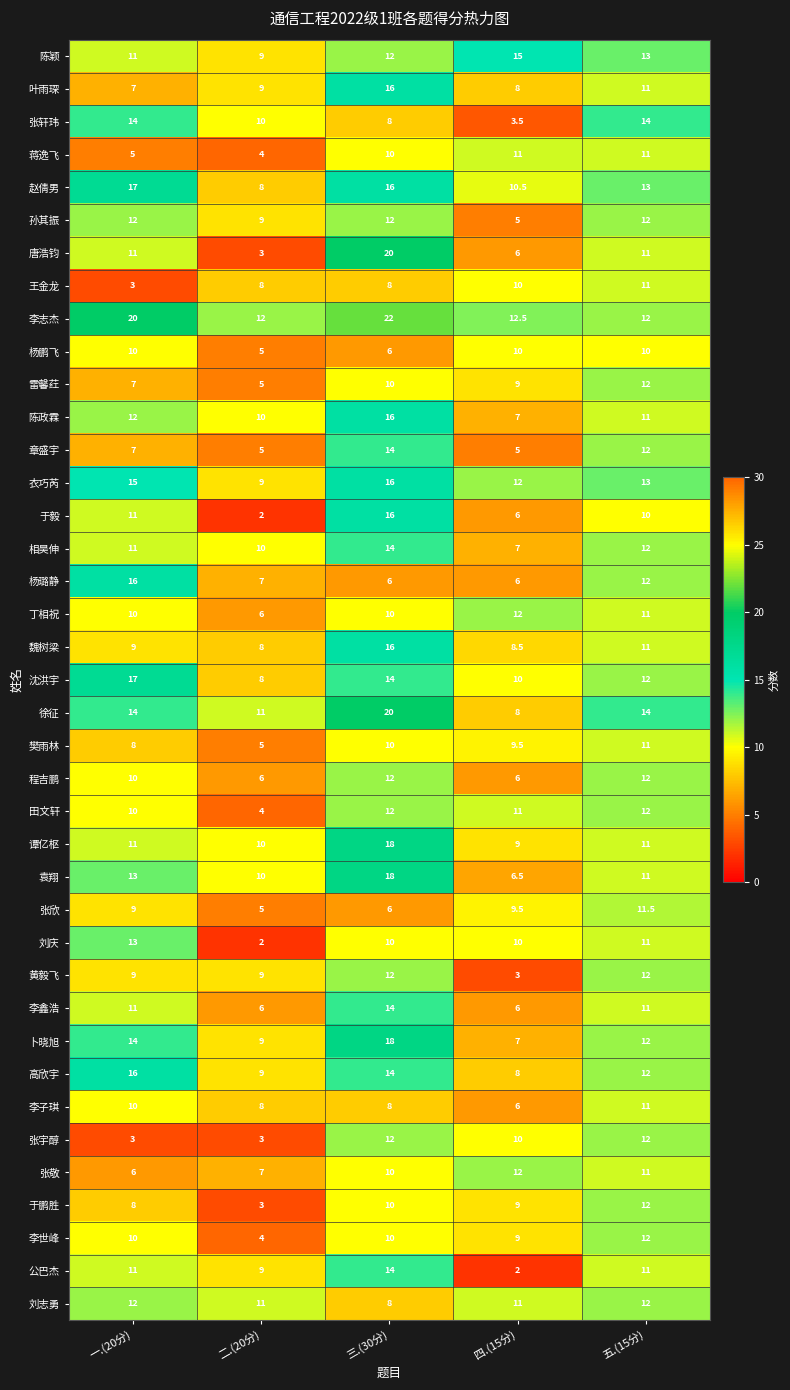

What is the spread (max minus min) of values at 一.(20分)?

17.0